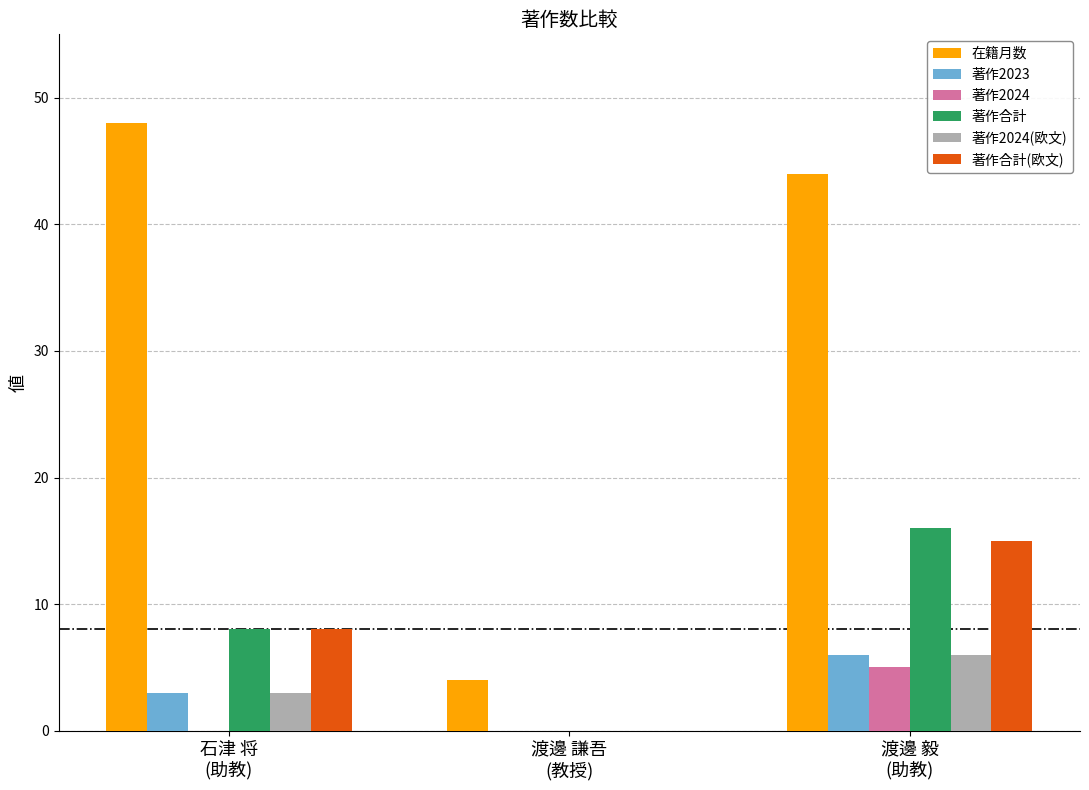

Which series has the largest total across all categories?

在籍月数